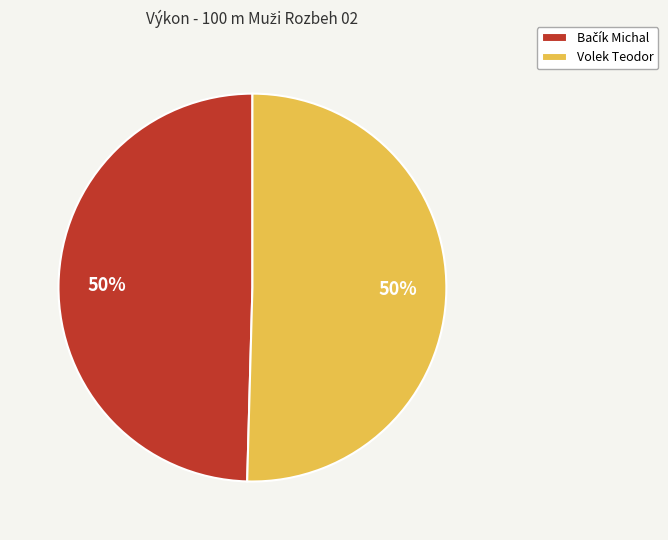

To the nearest percent, what percentage of the pie is Volek Teodor?

50%